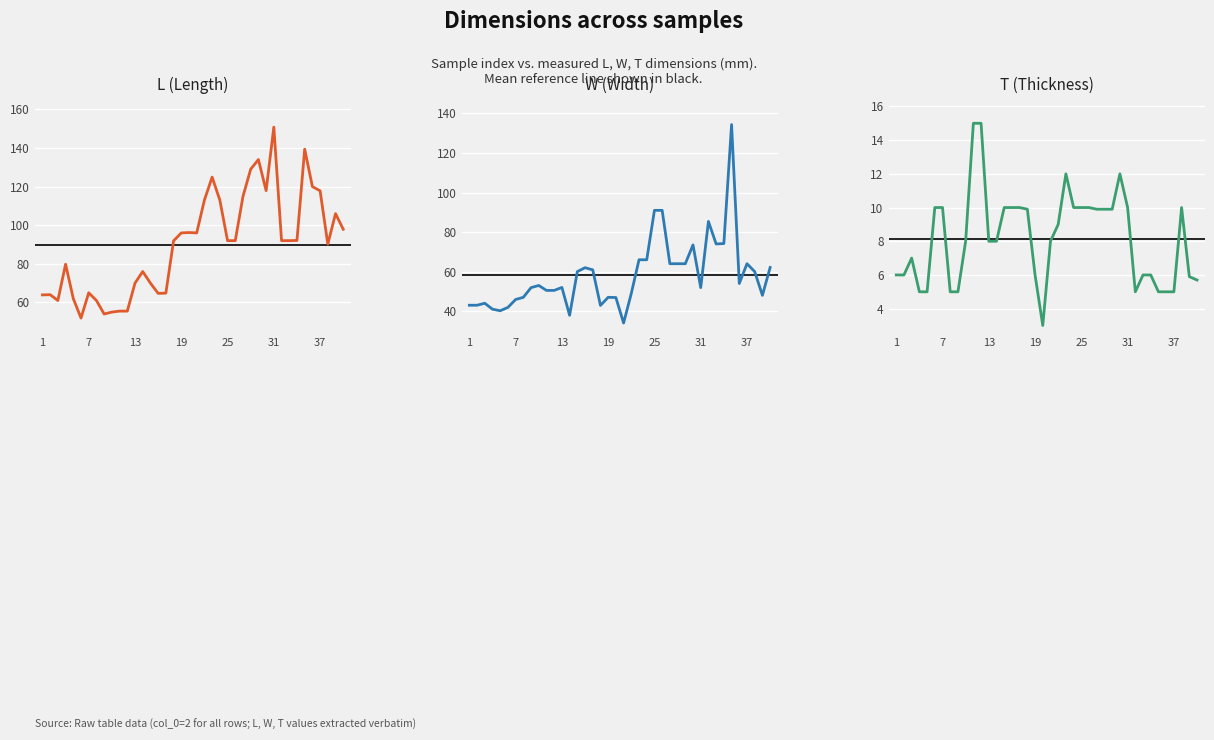

Which series has the largest range (max minus min)?

W (Width)